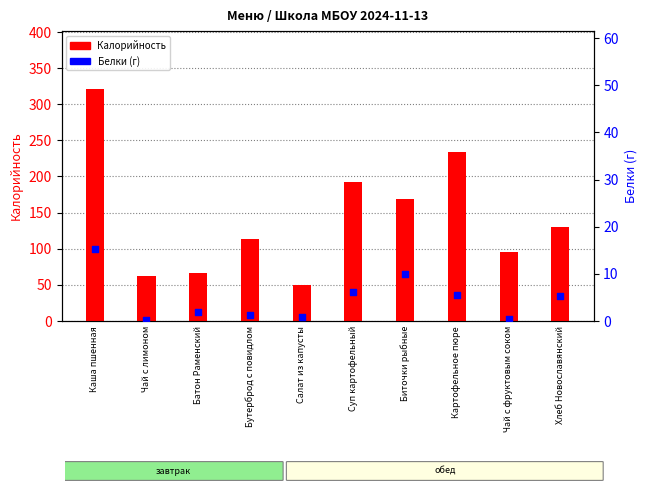

What are all the series names shown in the legend?

Калорийность, Белки (г)